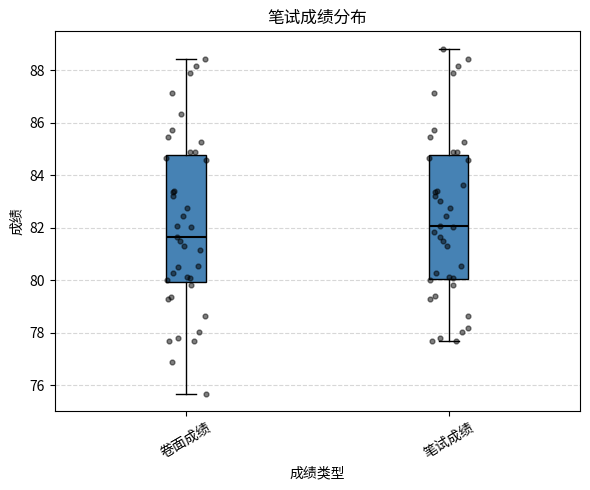

Which box's median line is the highest?

笔试成绩